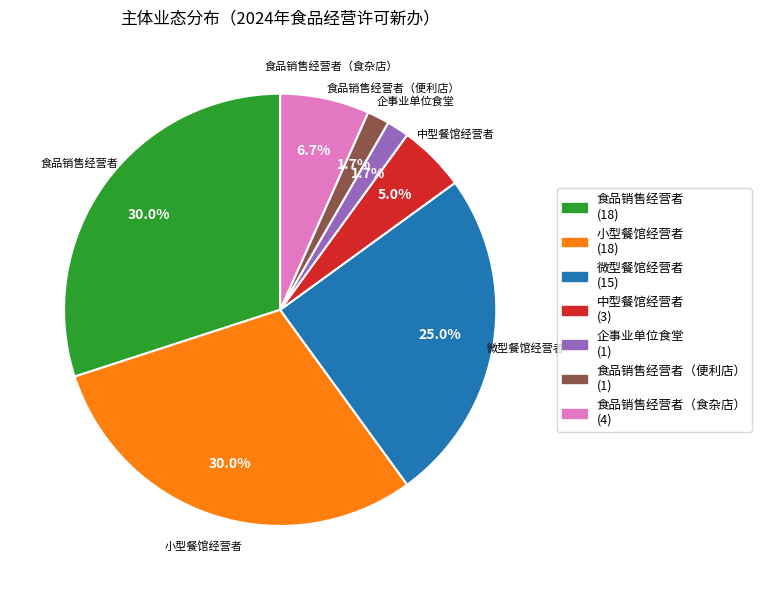

Does any single category account for the majority?

No